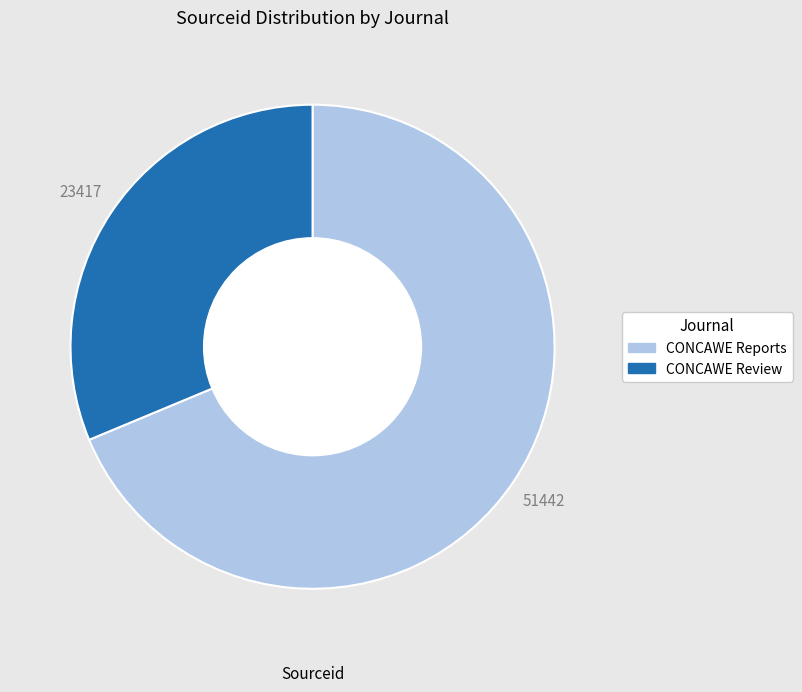

Between CONCAWE Review and CONCAWE Reports, which is larger?

CONCAWE Reports